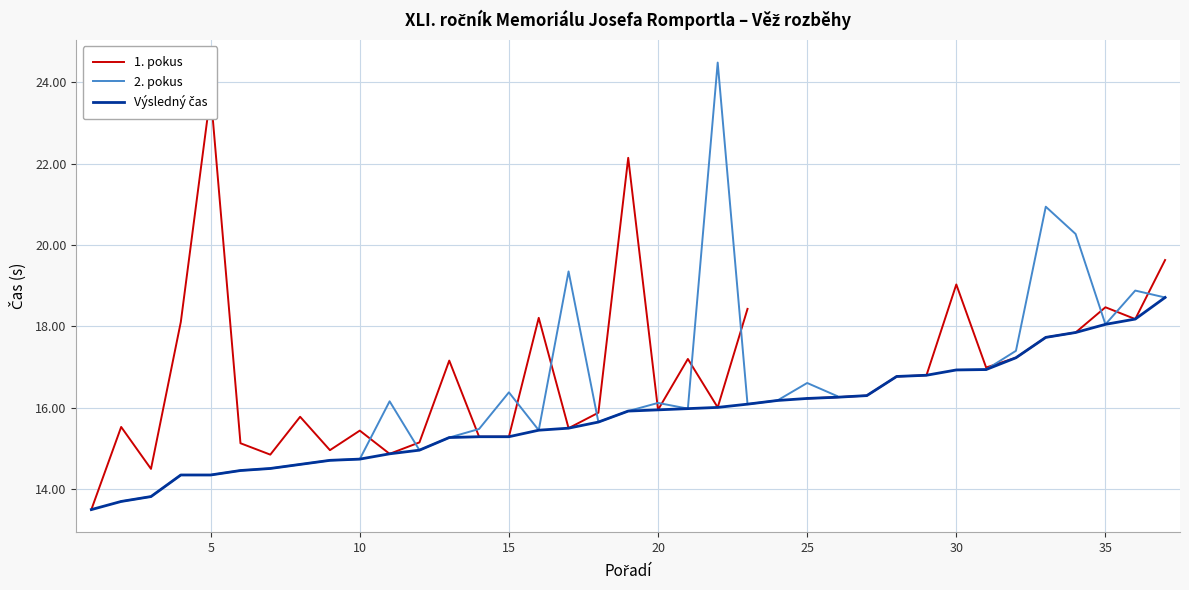

What are all the series names shown in the legend?

1. pokus, 2. pokus, Výsledný čas